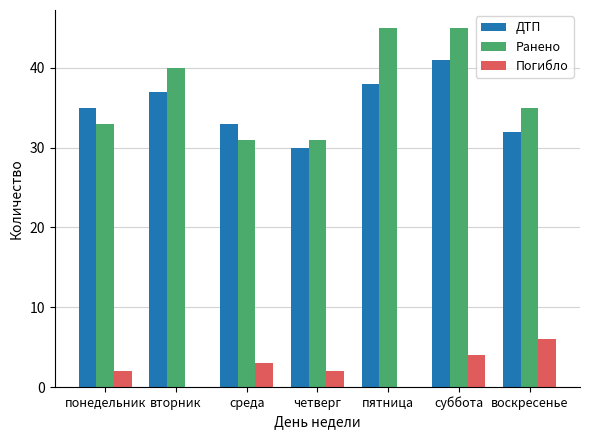

Between вторник and четверг, which series saw the biggest shift?

Ранено